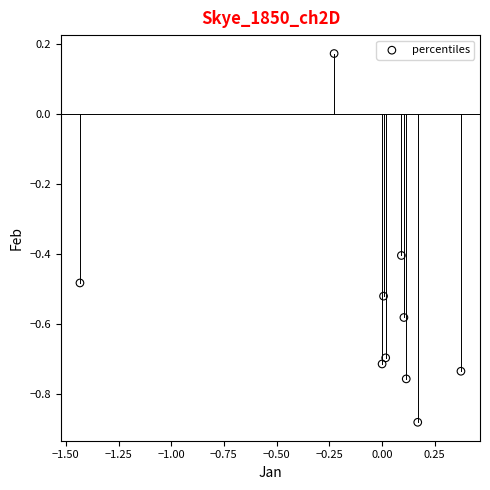

What is the range of X values (max minus min)?

1.8